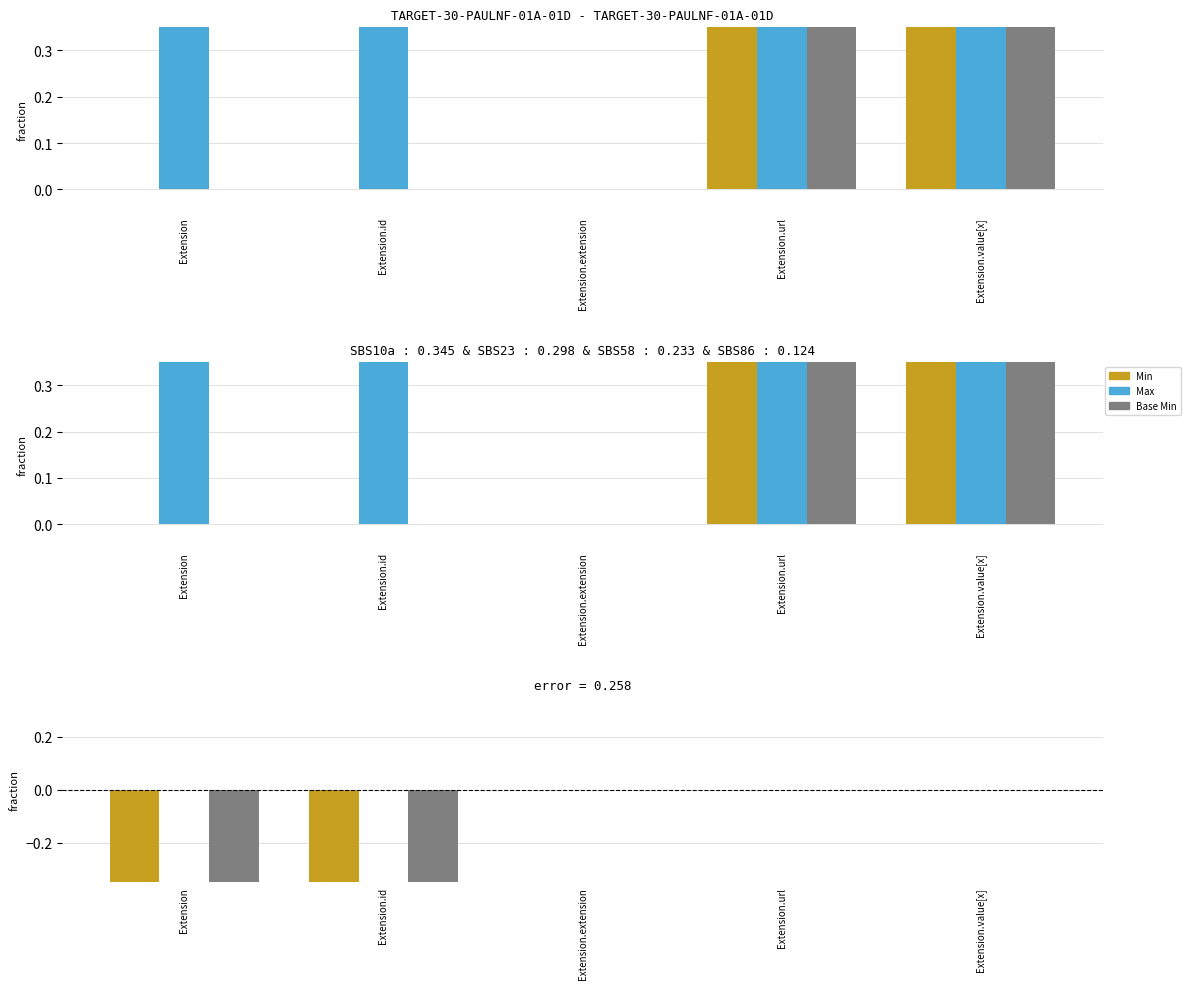

The Base Min series shows 0 at Extension.extension. True or false?

False